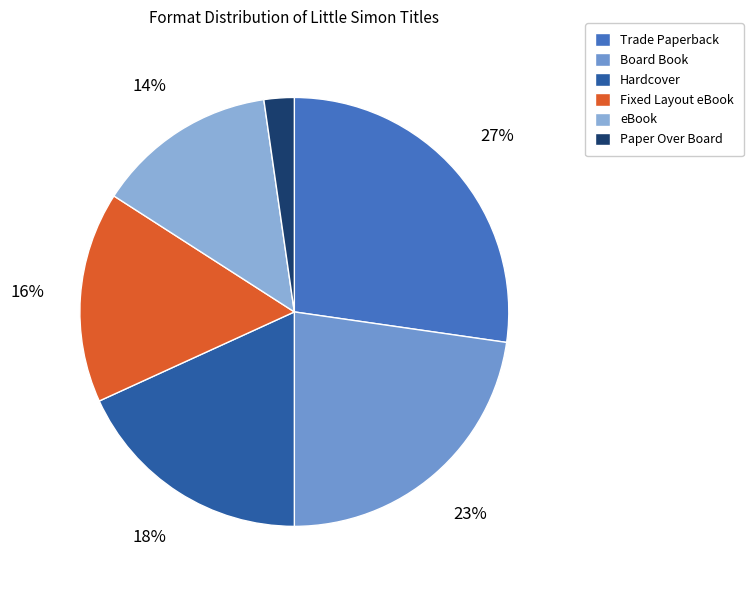

Approximately how many times larger is the value at Paper Over Board compared to Trade Paperback?

0.1